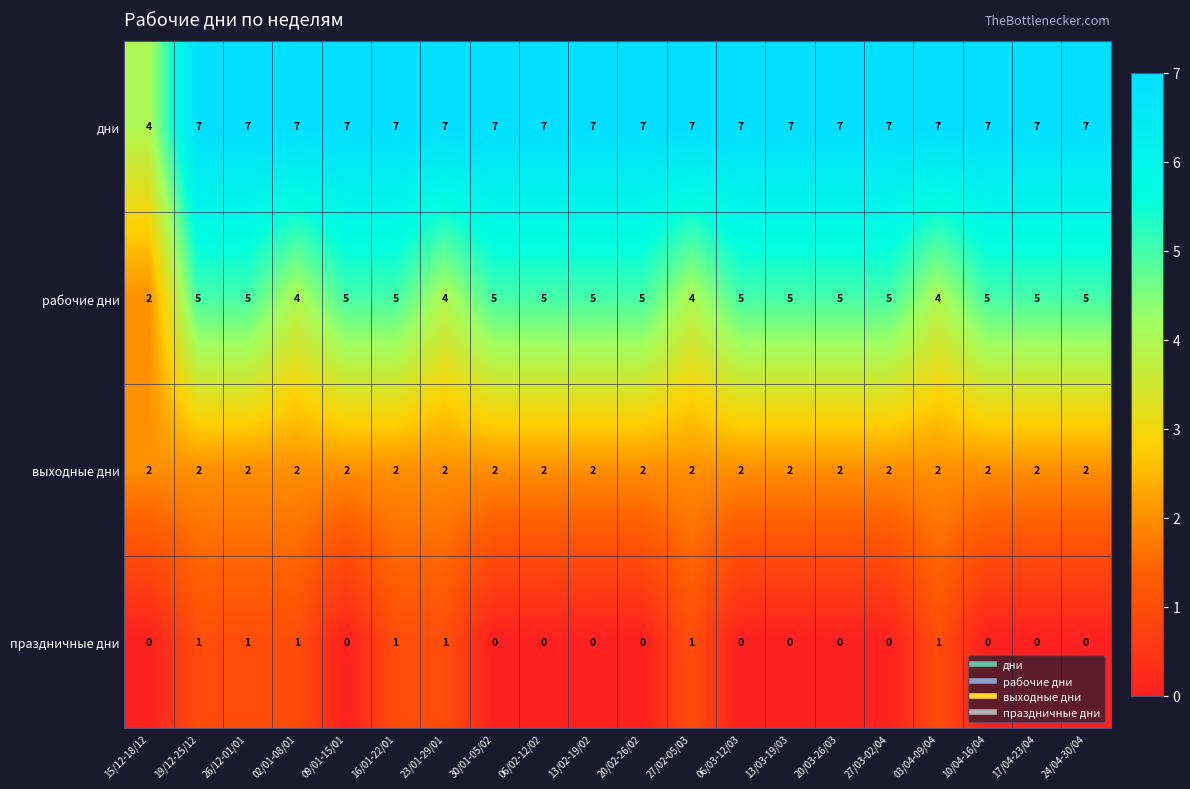

What is the difference between the highest and lowest values at 24/04-30/04?

7